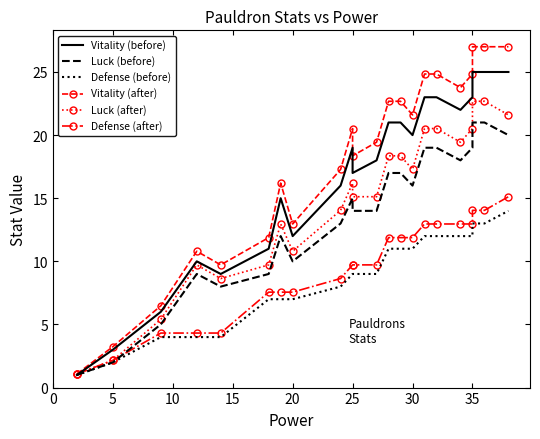

True or false: Defense (before) and Vitality (before) intersect in this chart.

False